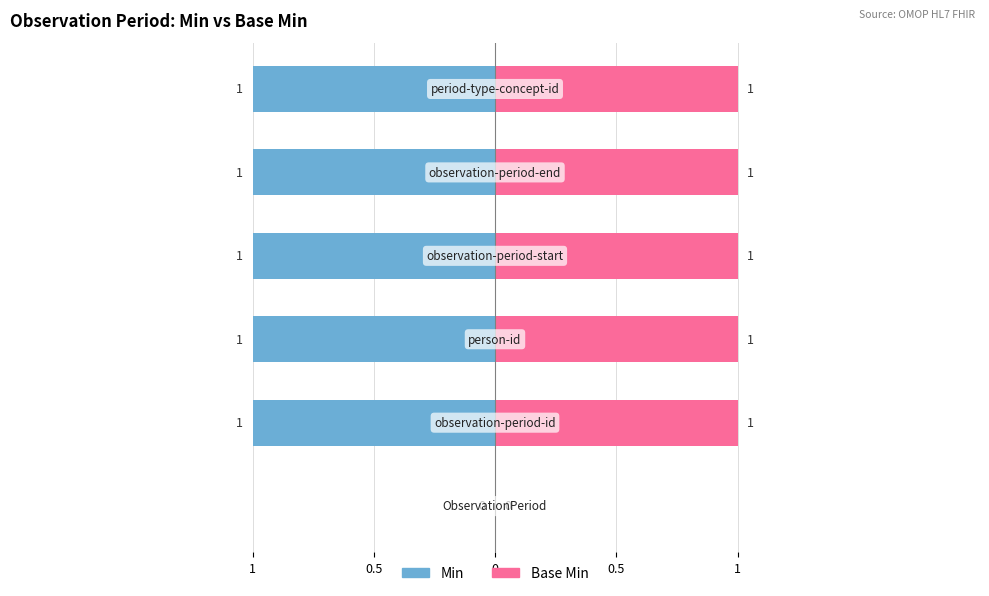

Rank the series by their maximum value, from highest to lowest.

Min, Base Min